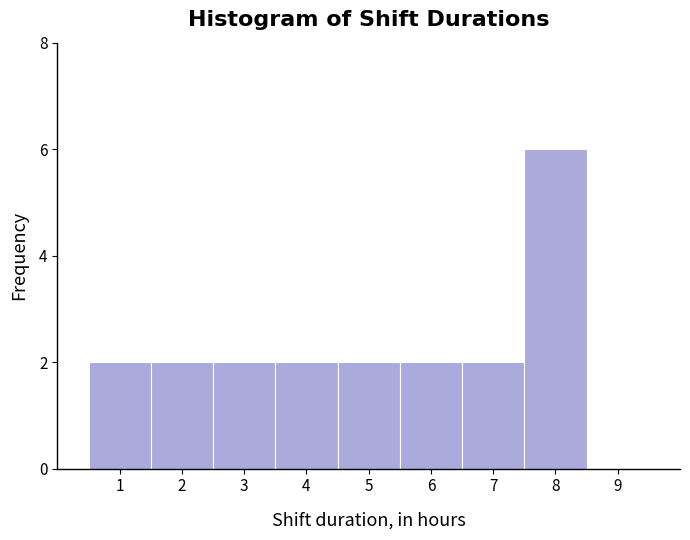

Reading left to right, transcribe this chart: for each bar, give the range it covers on the x-axis and its height. The values are not printed on the chart, so give them approximately, as read against the axis.

0.5 to 1.5: 2
1.5 to 2.5: 2
2.5 to 3.5: 2
3.5 to 4.5: 2
4.5 to 5.5: 2
5.5 to 6.5: 2
6.5 to 7.5: 2
7.5 to 8.5: 6